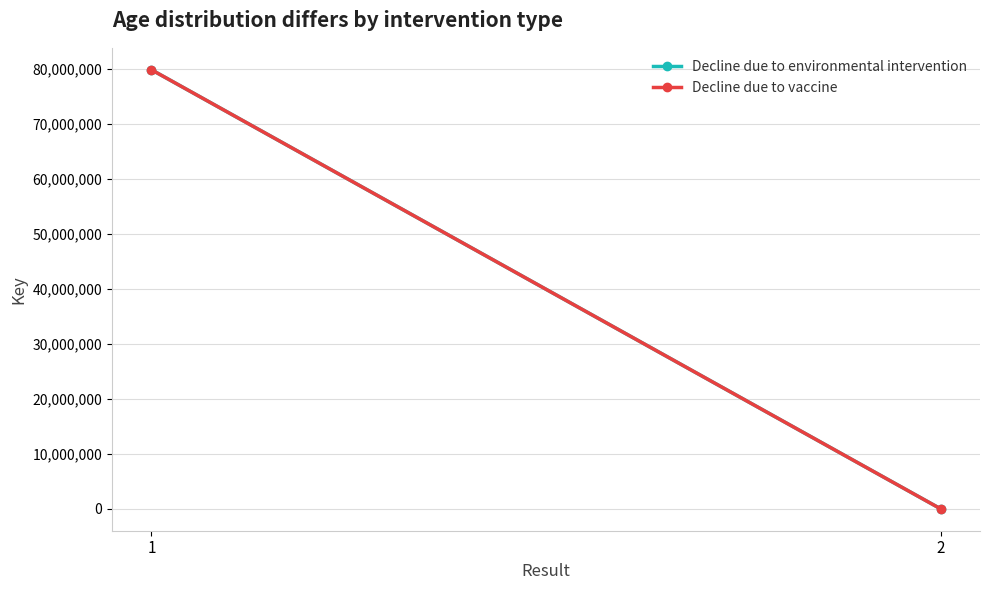

The value of Decline due to environmental intervention at 1 is 117470371. True or false?

False